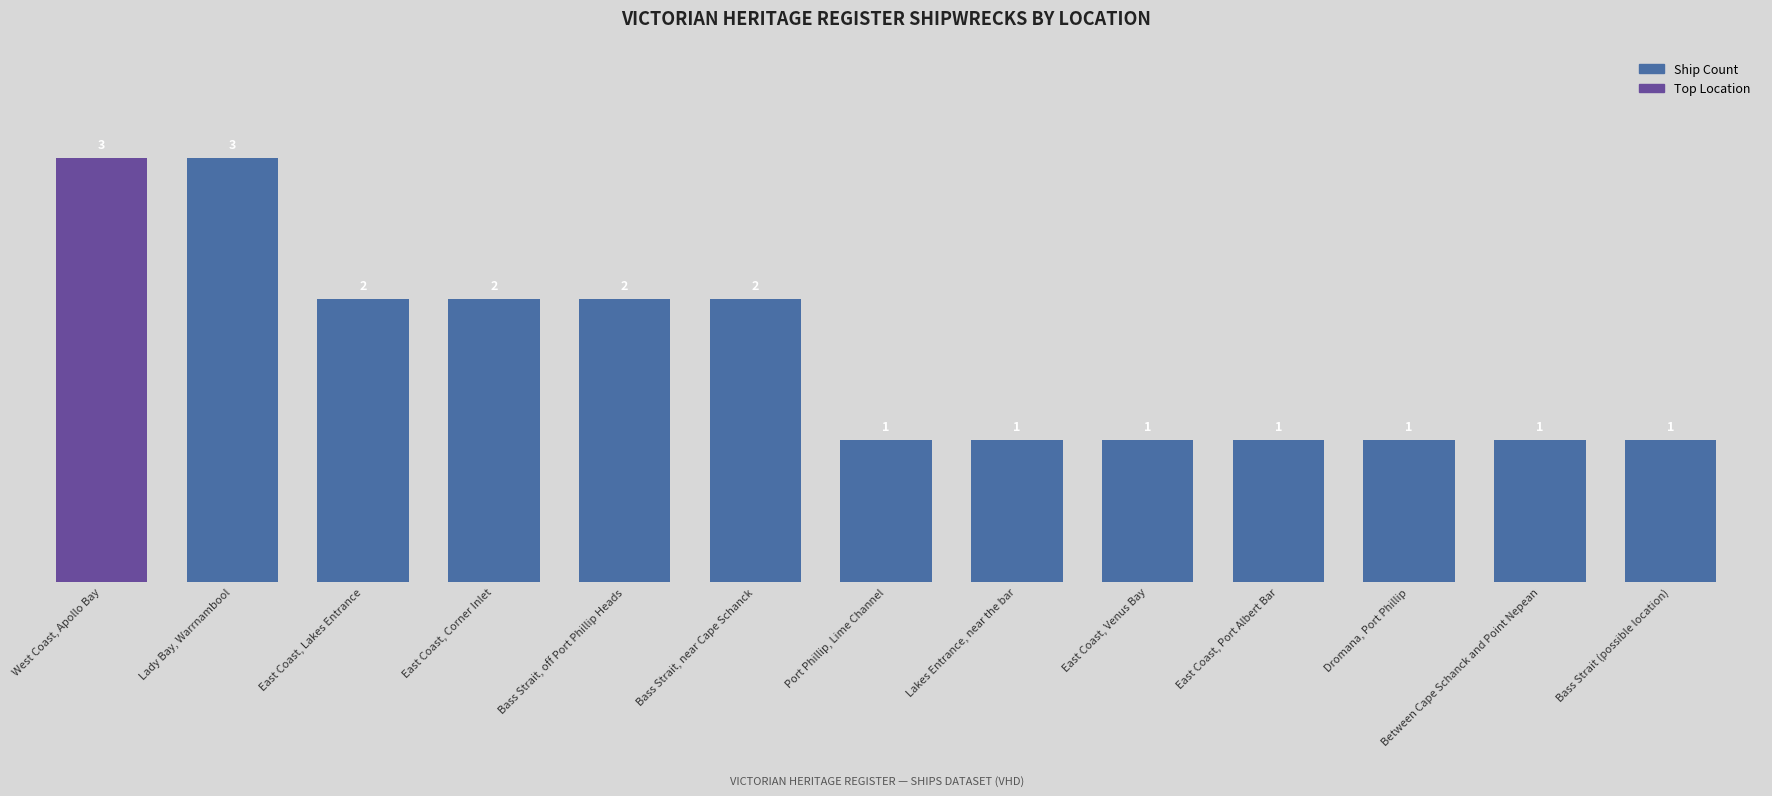

What position from the right is Port Phillip, Lime Channel?

7